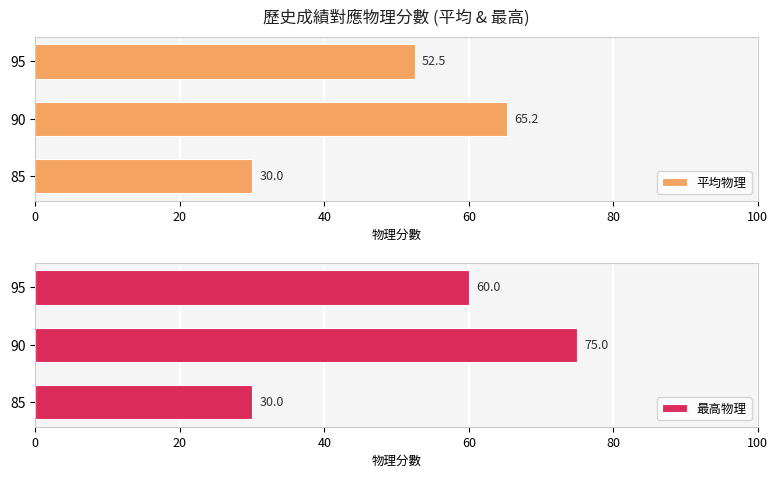

List the series in order of their peak value, highest first.

最高物理, 平均物理